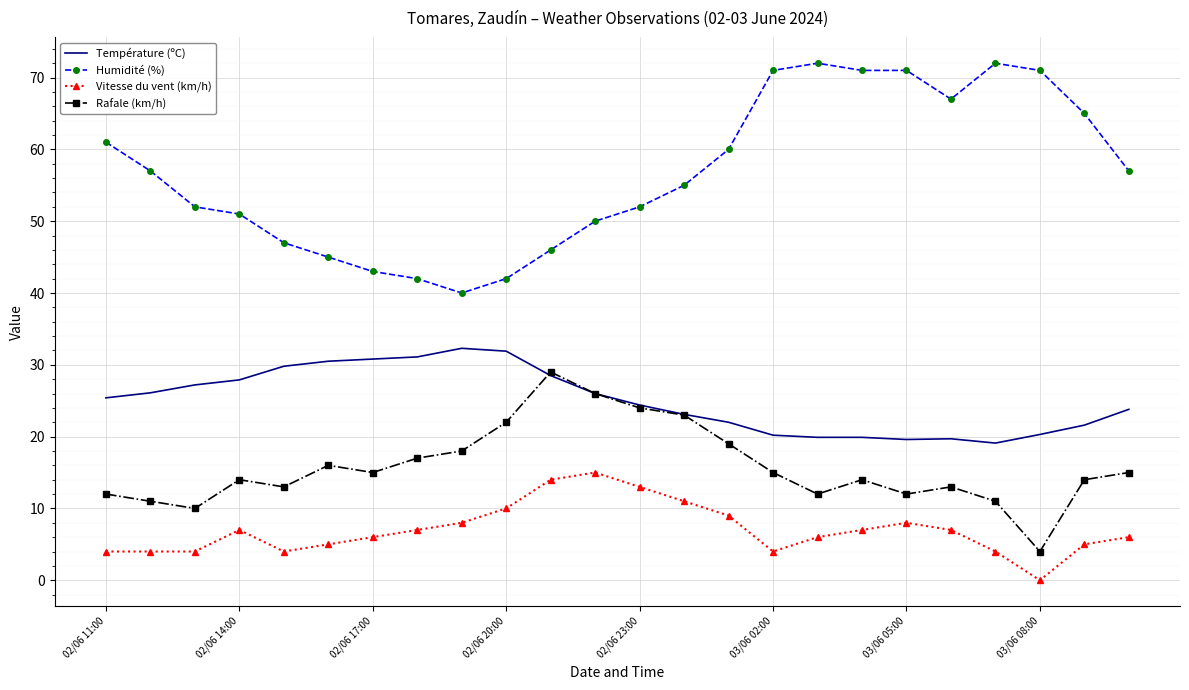

What is the sum of all Rafale (km/h) values?

379.0